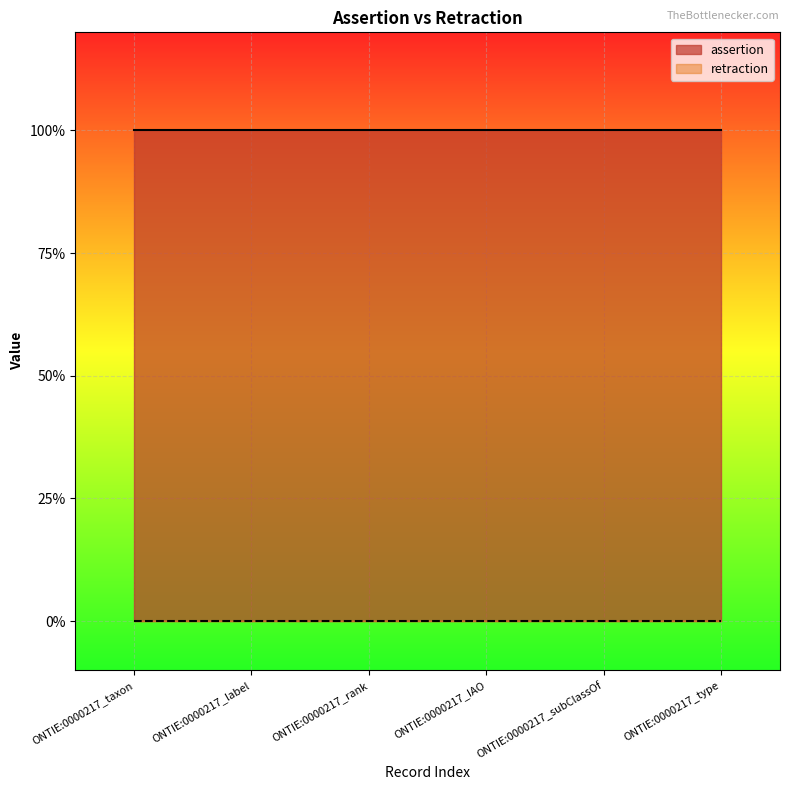

True or false: retraction and assertion cross at least once.

False